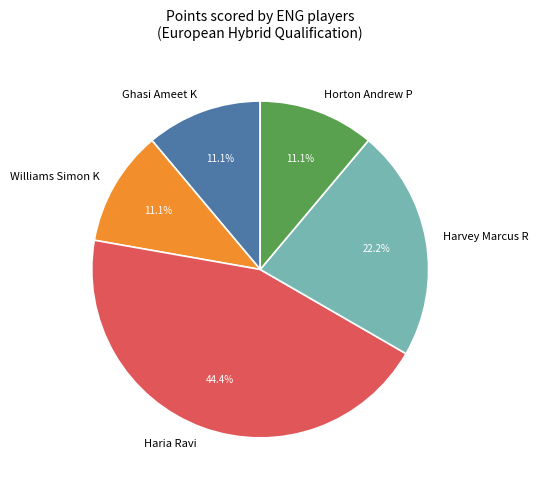

What percentage is the Harvey Marcus R slice, to the nearest percent?

22%